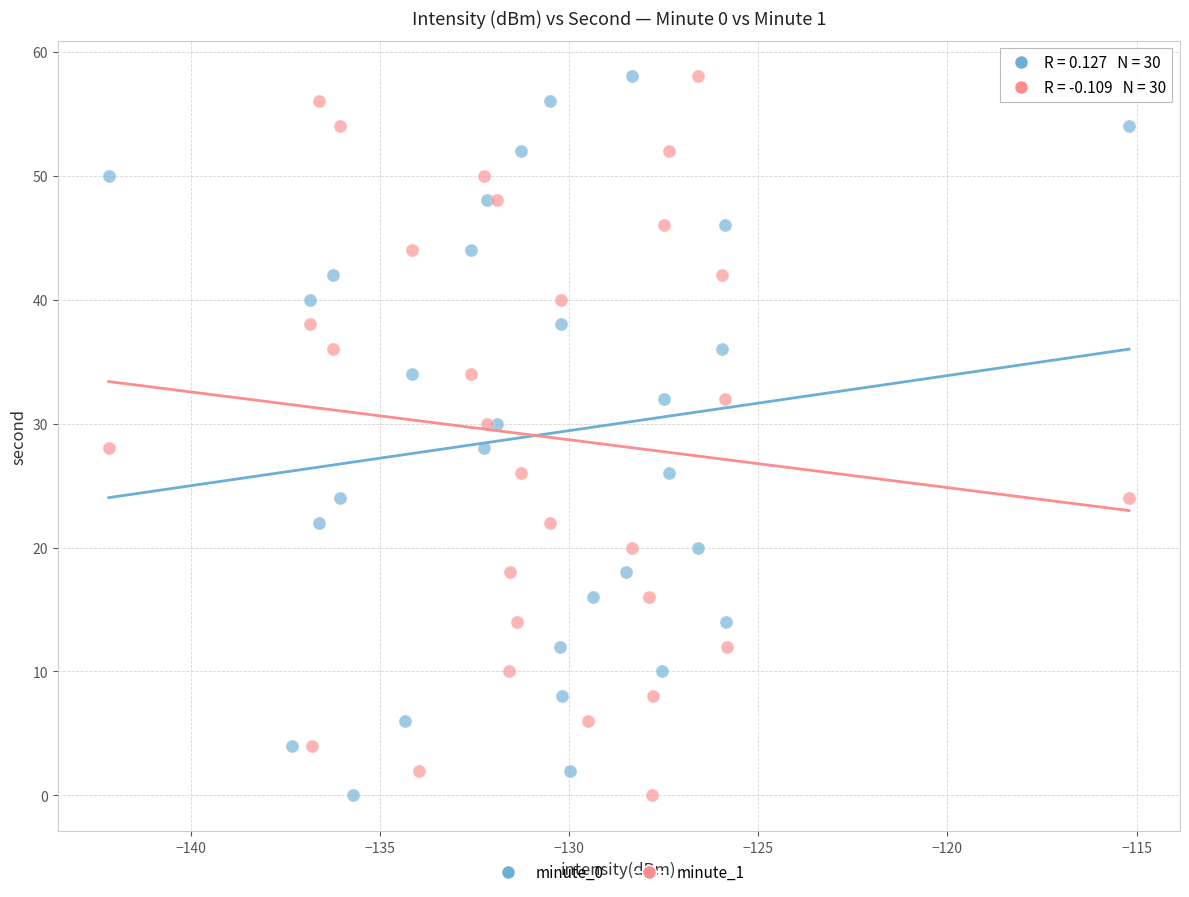

What are all the series names shown in the legend?

minute_0, minute_1